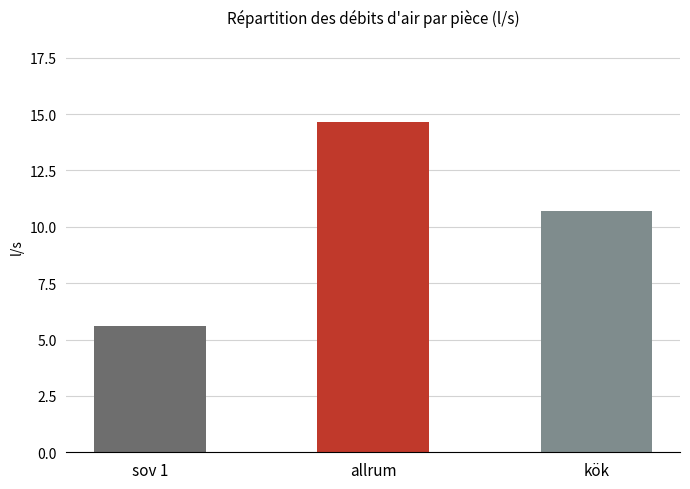

Reading left to right, what are all the values shown in this chart?

sov 1=5.6	allrum=14.6	kök=10.7